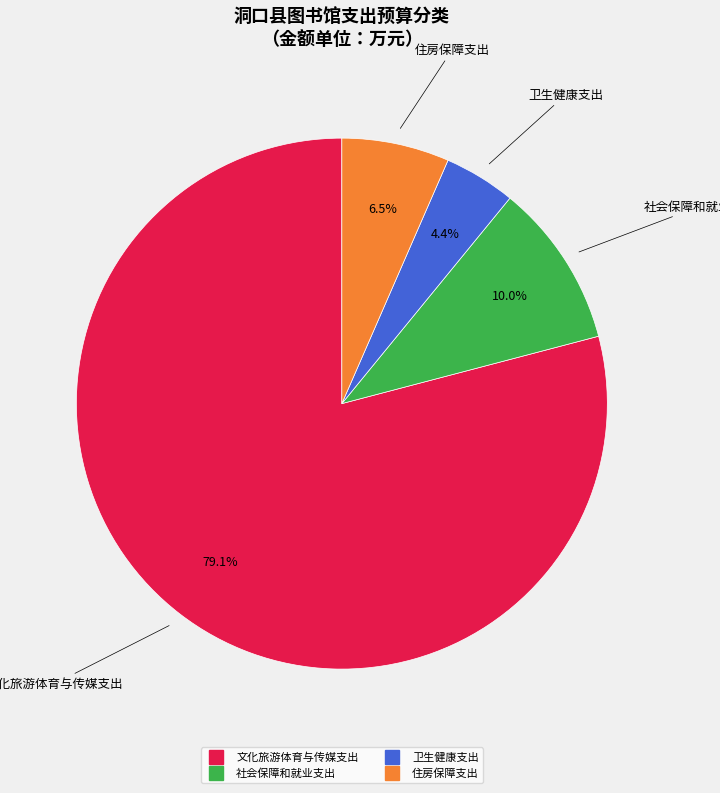

What percentage is the 文化旅游体育与传媒支出 slice, to the nearest percent?

79%